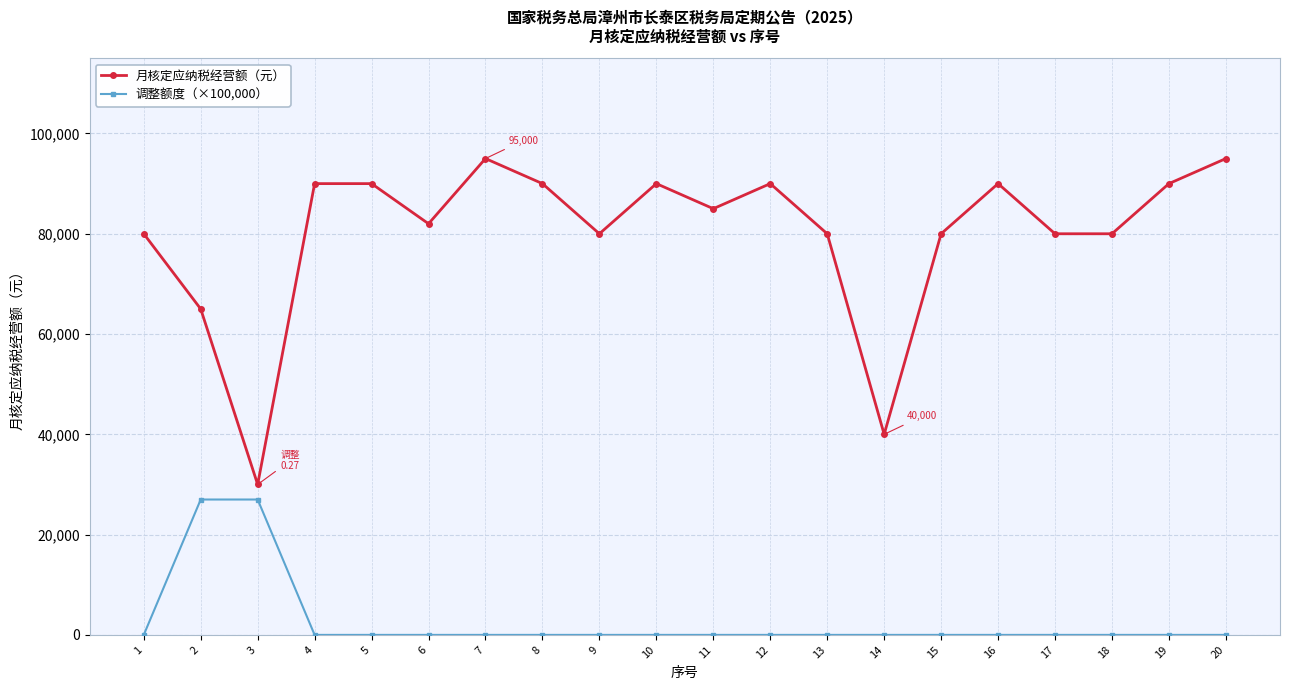

Reading right to left, what are all the values shown in this chart?

月核定应纳税经营额（元）: 95000	90000	80000	80000	90000	80000	40000	80000	90000	85000	90000	80000	90000	95000	82000	90000	90000	30000	65000	80000
调整额度（×100,000）: 0	0	0	0	0	0	0	0	0	0	0	0	0	0	0	0	0	27000	27000	0